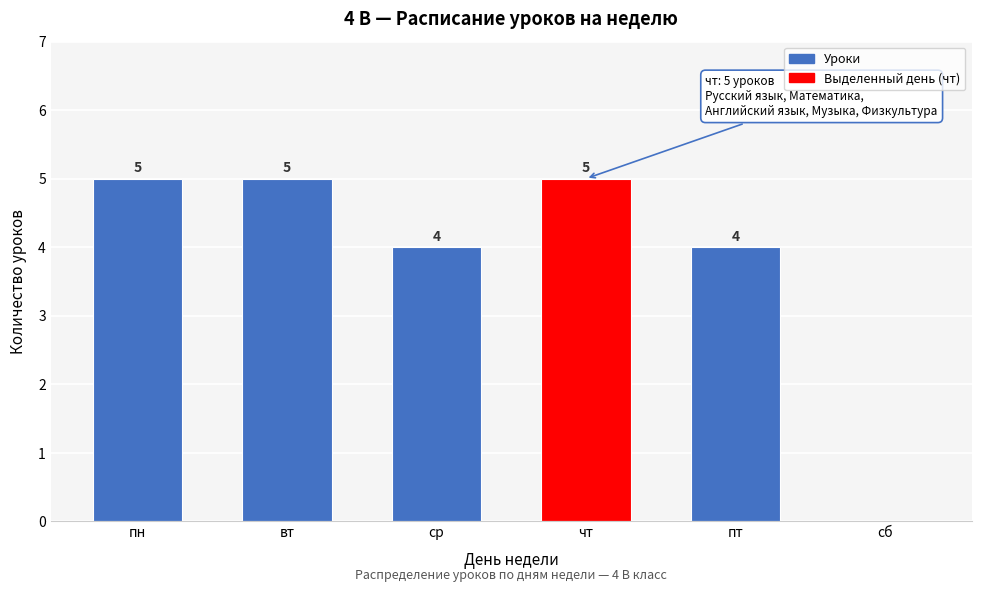

Reading left to right, what are all the values shown in this chart?

пн=5	вт=5	ср=4	чт=5	пт=4	сб=0